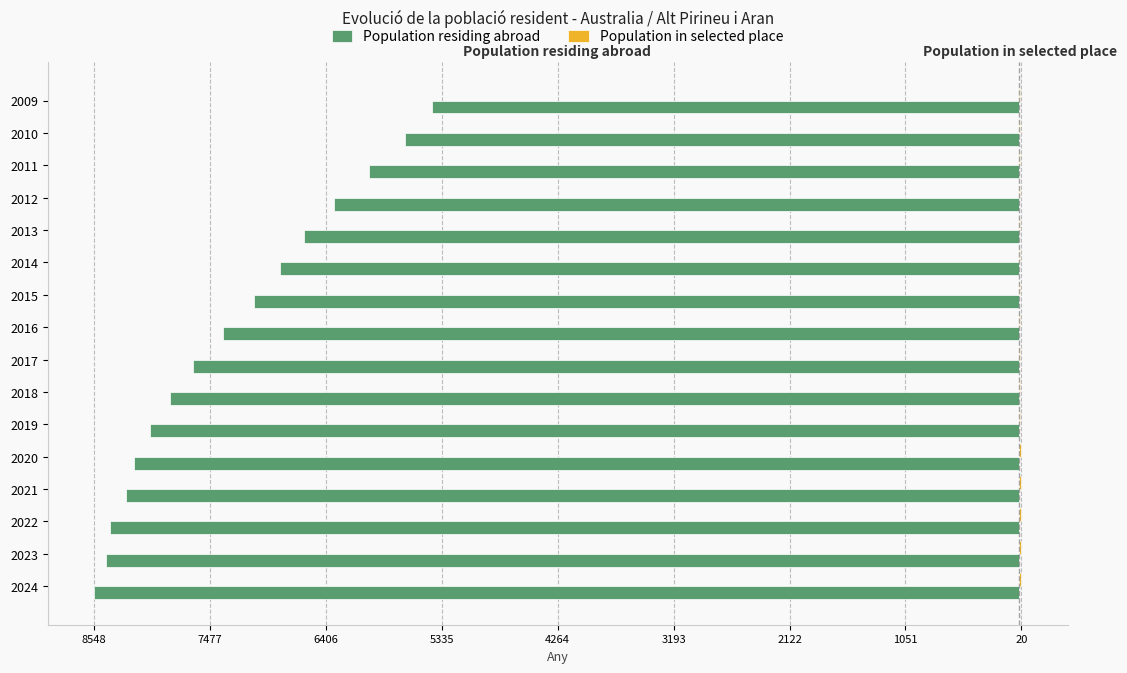

What is the difference between the maximum and minimum values in the Population in selected place series?

16